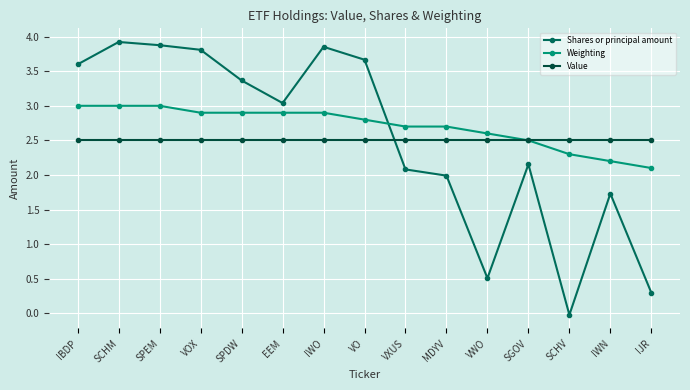

What is the label of the 3rd point from the left?

SPEM